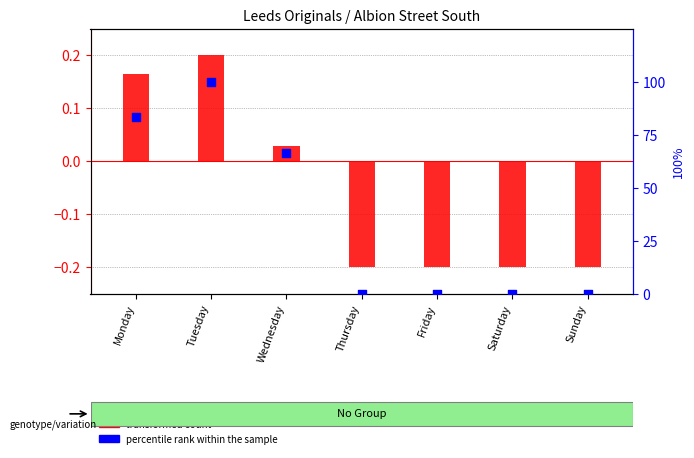

Which series has the largest Y range (max minus min)?

percentile rank within the sample